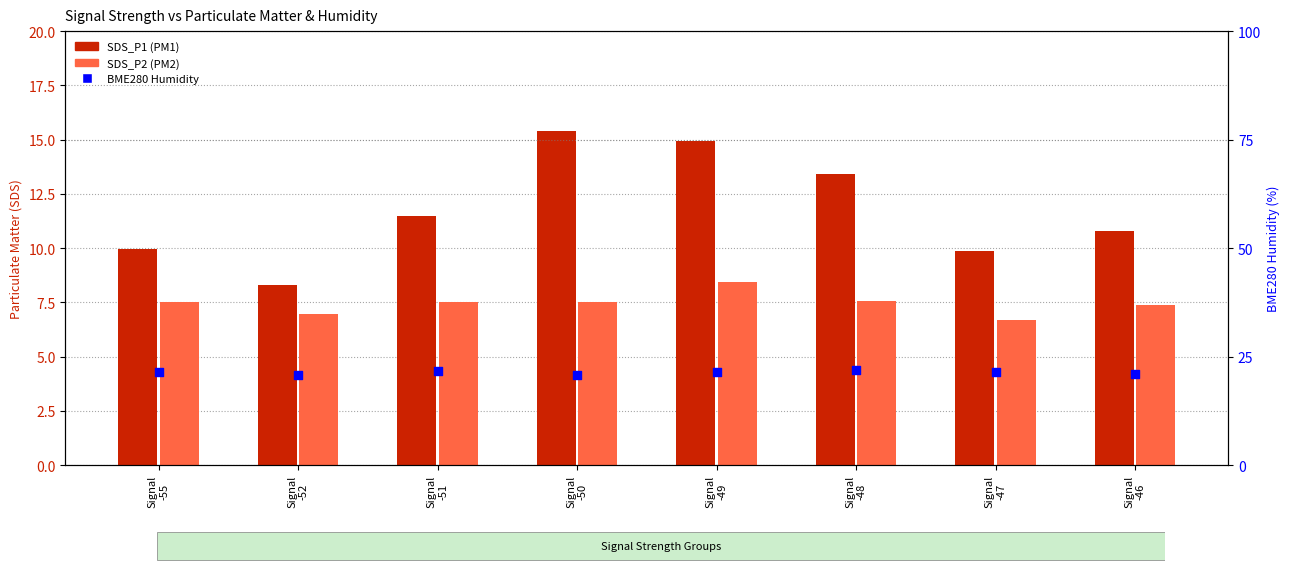

At how many categories does at least one series exceed 10?

8